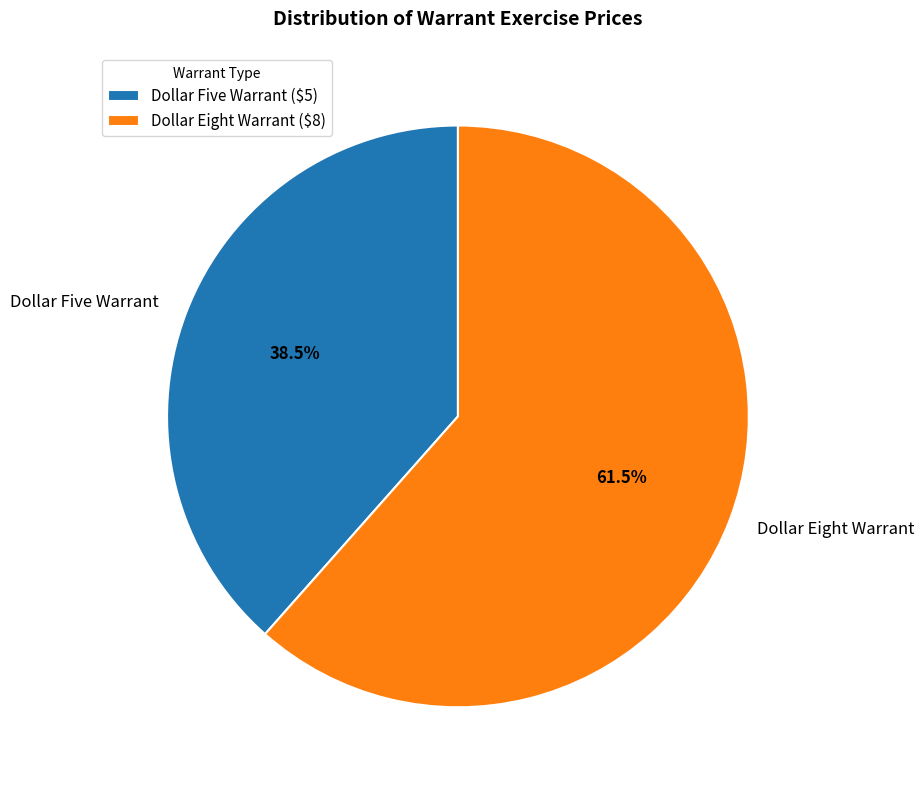

Which category has the biggest portion of the pie?

Dollar Eight Warrant